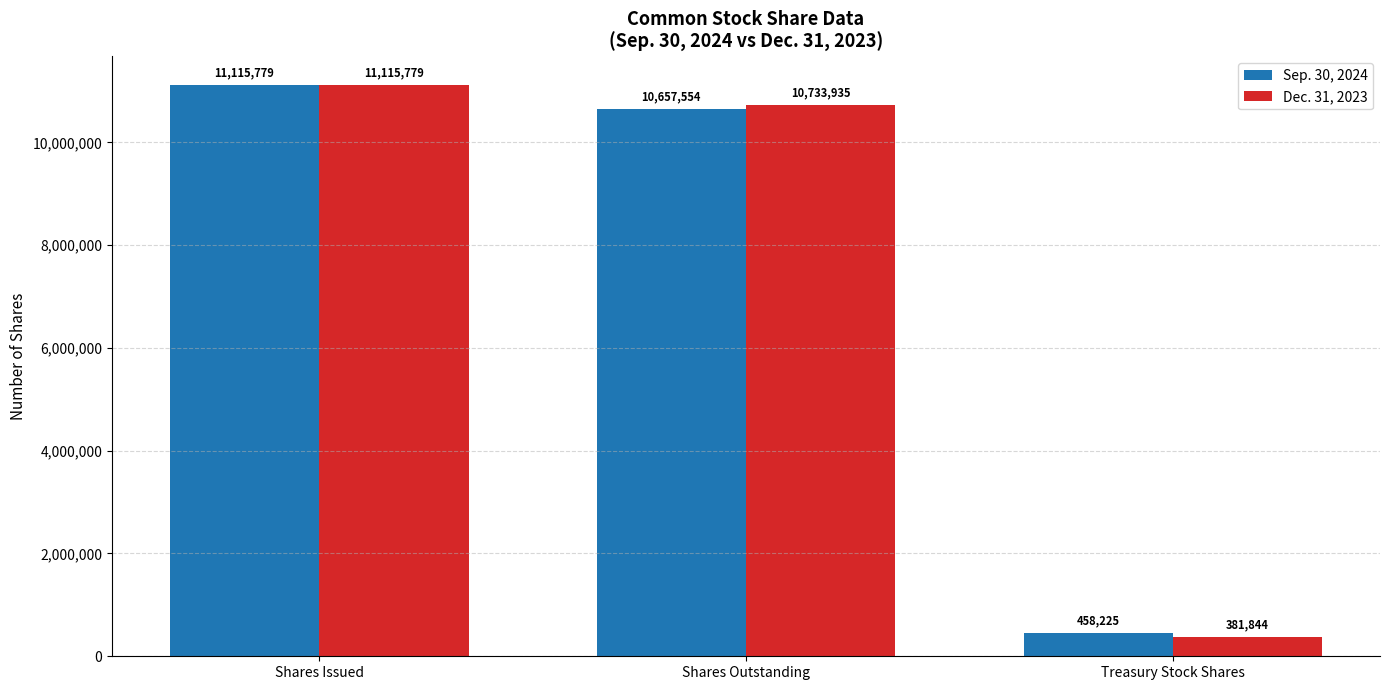

What is the highest value of the Dec. 31, 2023 series?

11115779